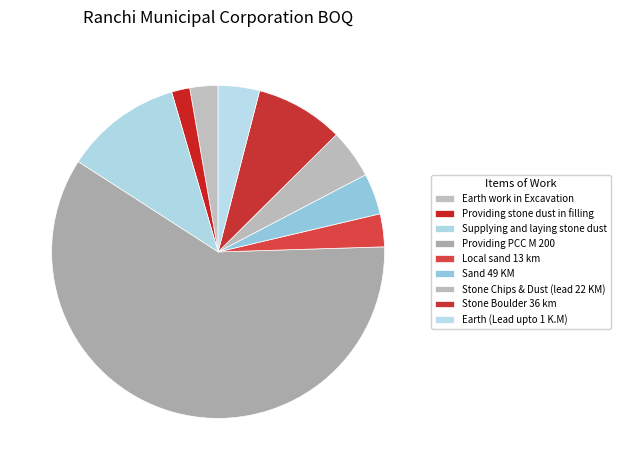

The Sand 49 KM slice represents 4% of the pie. True or false?

True